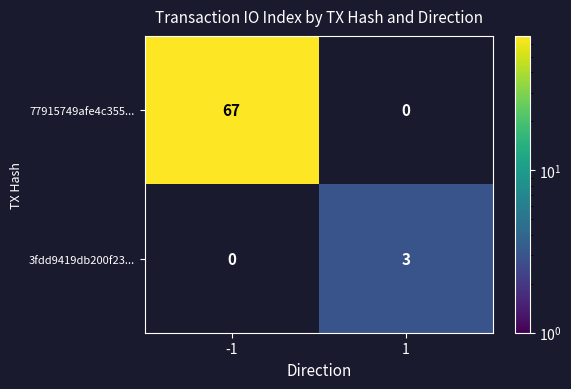

Is it true that 77915749afe4c355... equals 67 at -1?

True